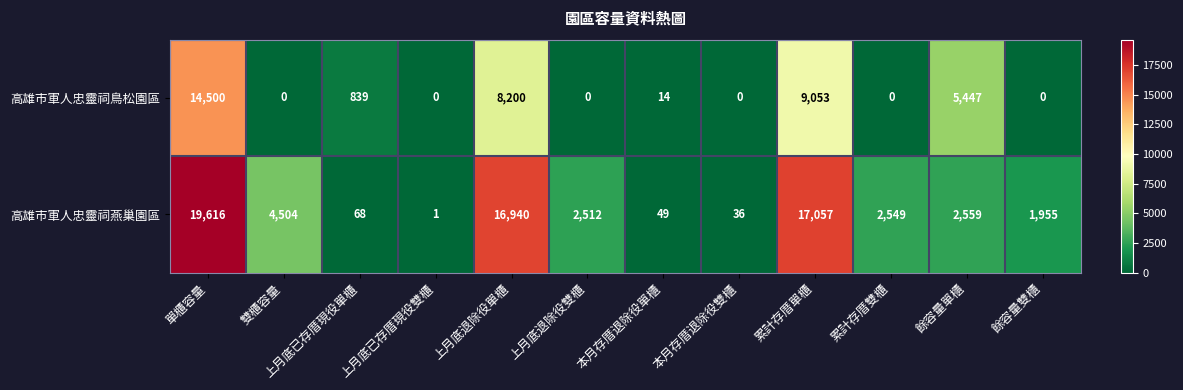

Which series changed the most between 上月底已存厝現役單櫃 and 餘容量雙櫃?

高雄市軍人忠靈祠燕巢園區